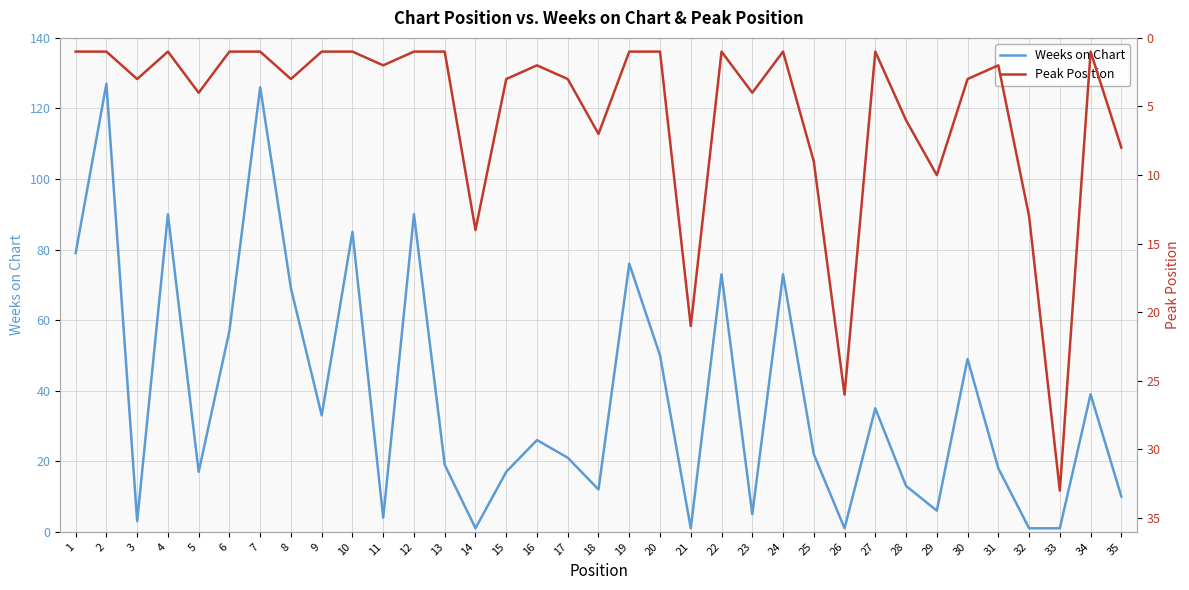

At which label does Peak Position first exceed 2?

3